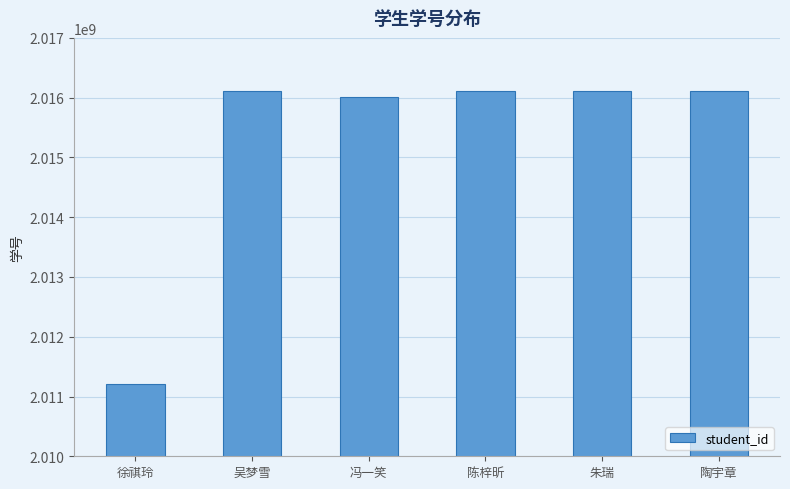

What is the ratio of the value at 陈梓昕 to the value at 吴梦雪?

1.0